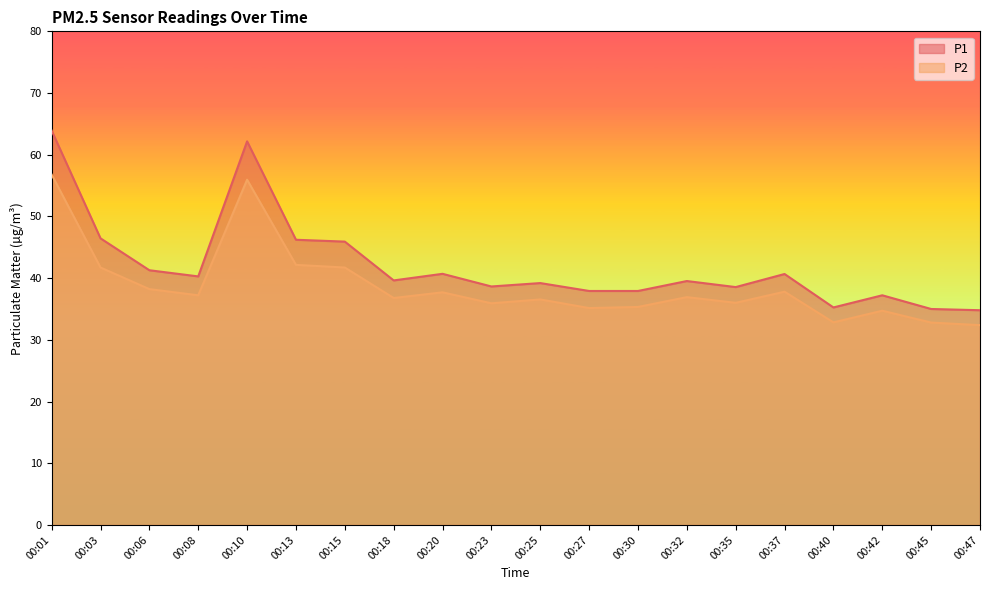

True or false: P2 has more than 1 points higher than both neighbors.

True